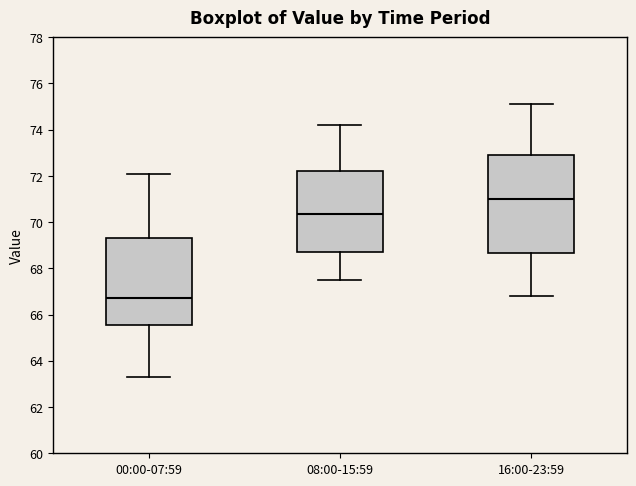

Where is the lower edge of the box for 08:00-15:59 on the y-axis? The values are not printed on the chart, so give them approximately, as read against the axis.

68.8